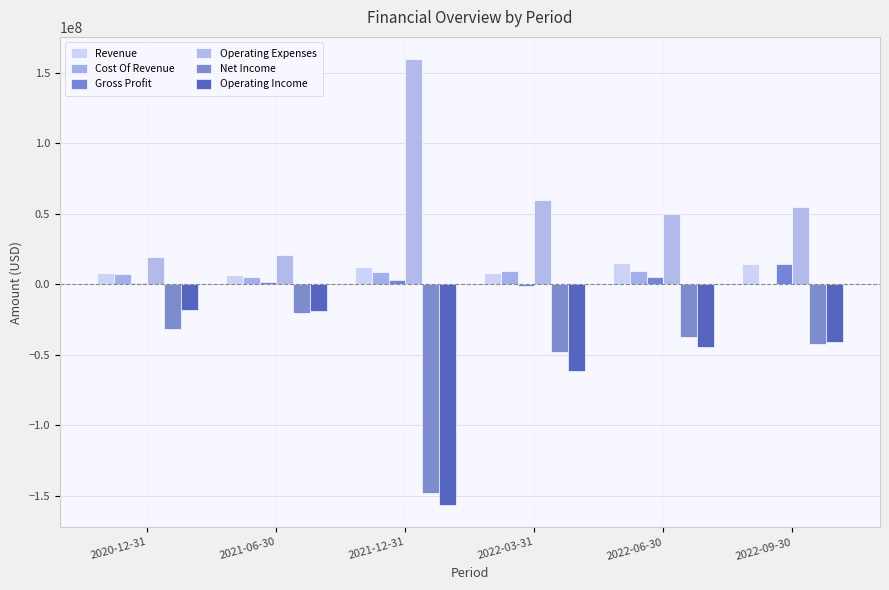

How many values in the Net Income series exceed -37434000?

2